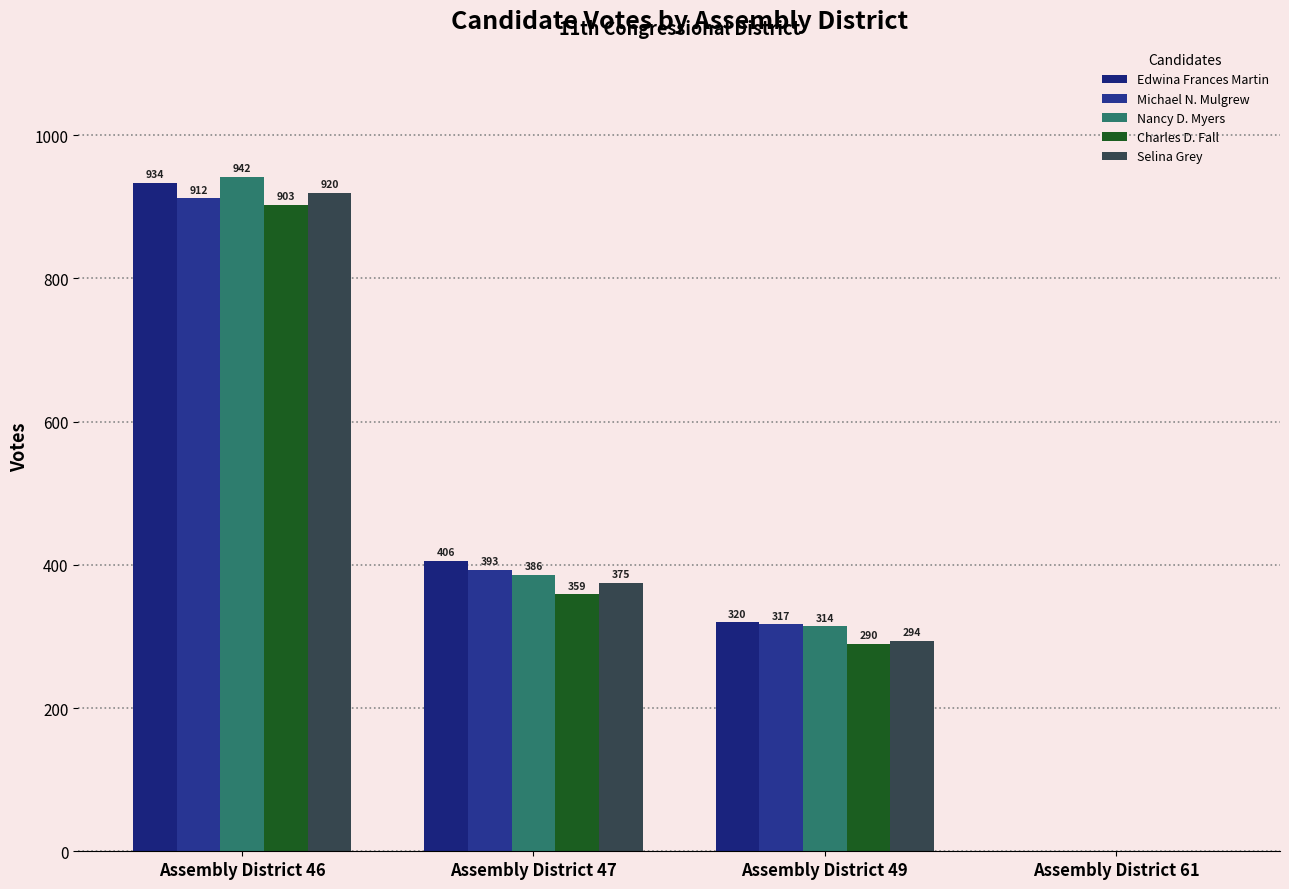

Are the bars horizontal?

No